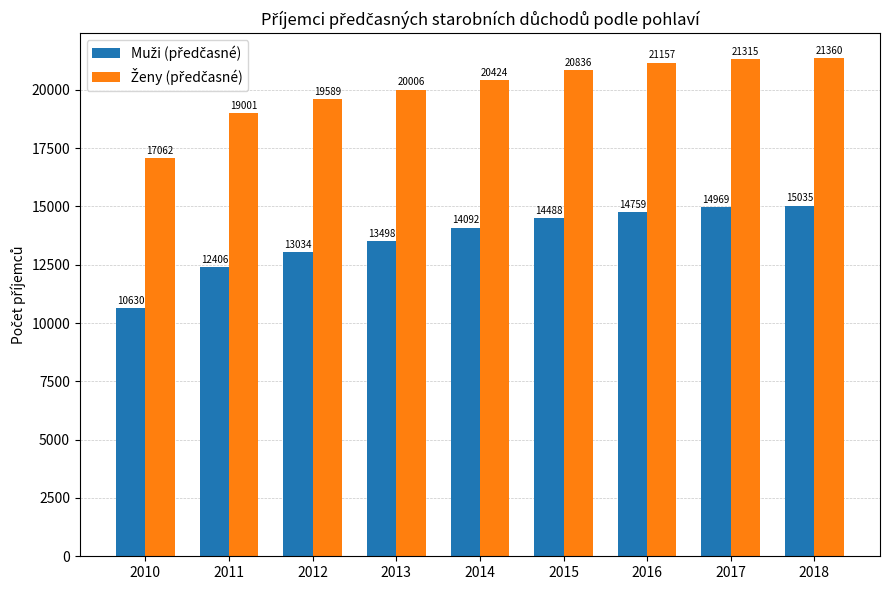

How many categories are shown in the chart?

9